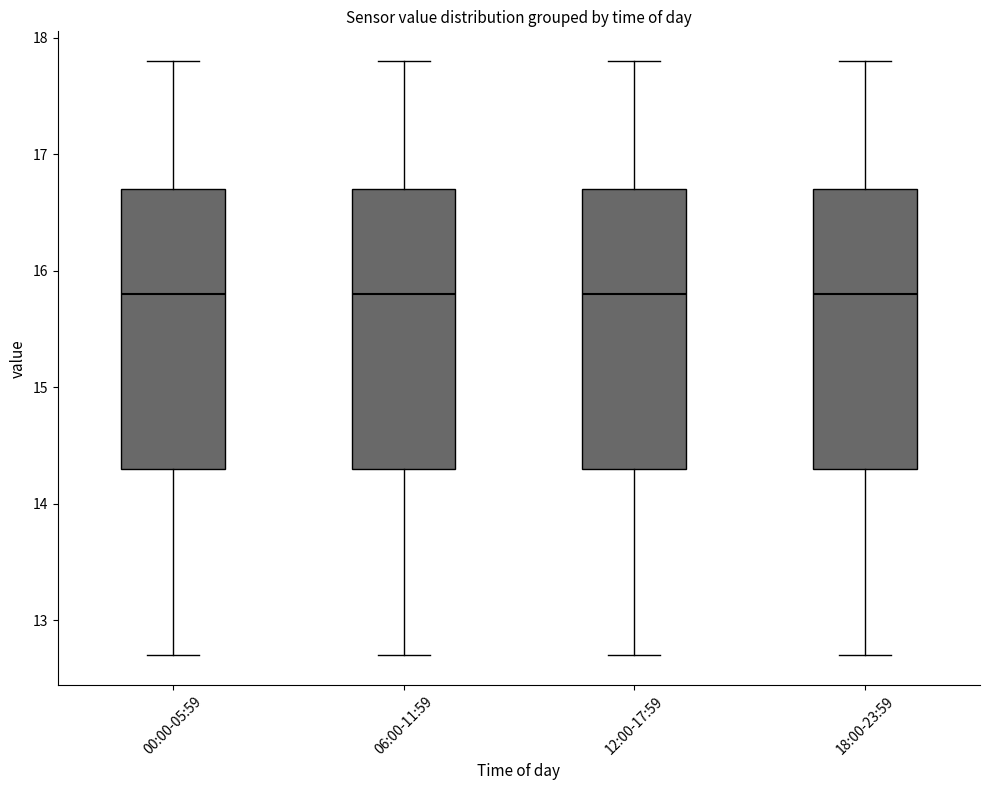

Reading left to right, transcribe this box plot: for each box, give where its median line is, the range the box spans, and where its two whiskers end, as read against the y-axis. The values are not printed on the chart, so give them approximately, as read against the axis.

00:00-05:59: median 15.8, box 14.3 to 16.7, whiskers 12.7 to 17.8
06:00-11:59: median 15.8, box 14.3 to 16.7, whiskers 12.7 to 17.8
12:00-17:59: median 15.8, box 14.3 to 16.7, whiskers 12.7 to 17.8
18:00-23:59: median 15.8, box 14.3 to 16.7, whiskers 12.7 to 17.8